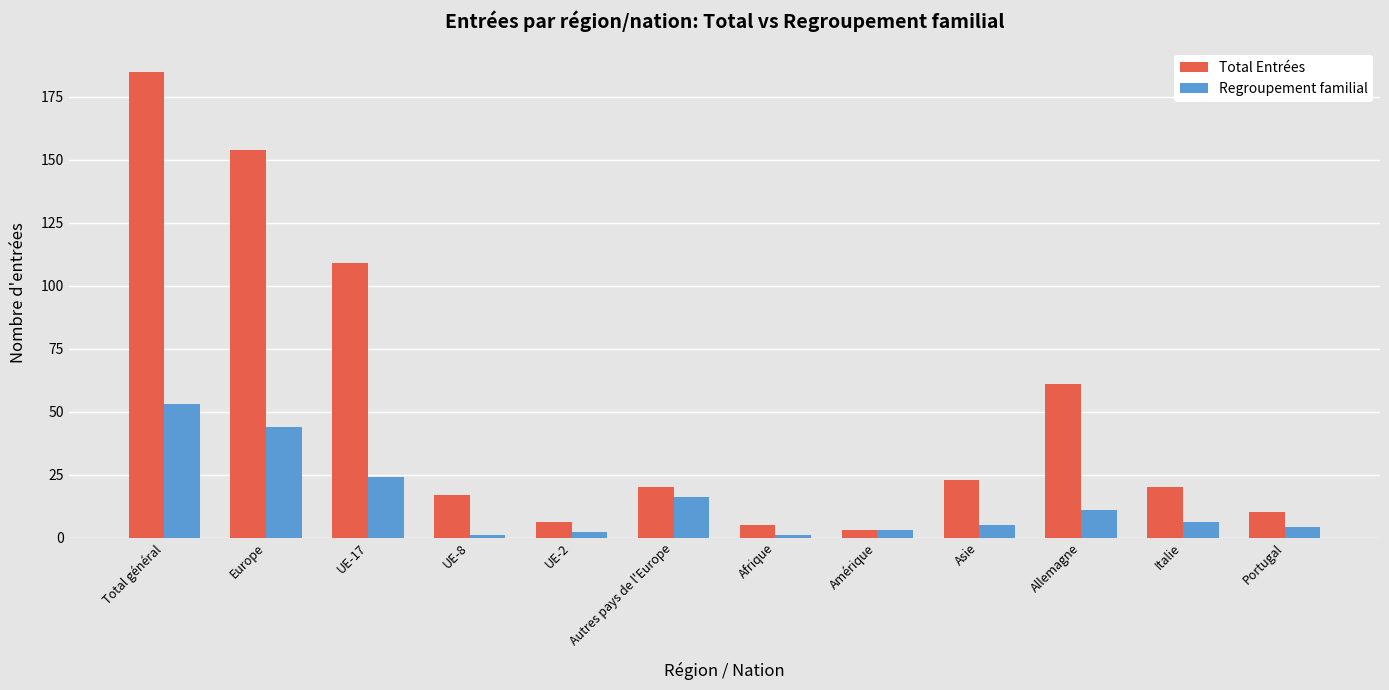

How many bars are there in each group?

2